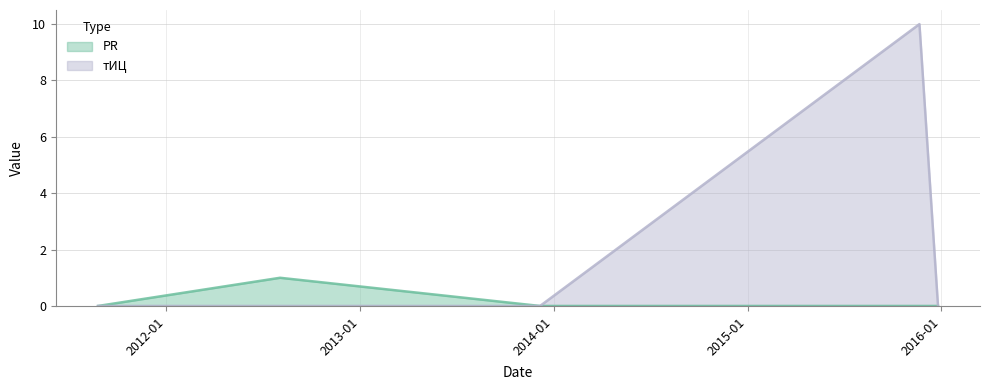

True or false: PR and тИЦ intersect in this chart.

False